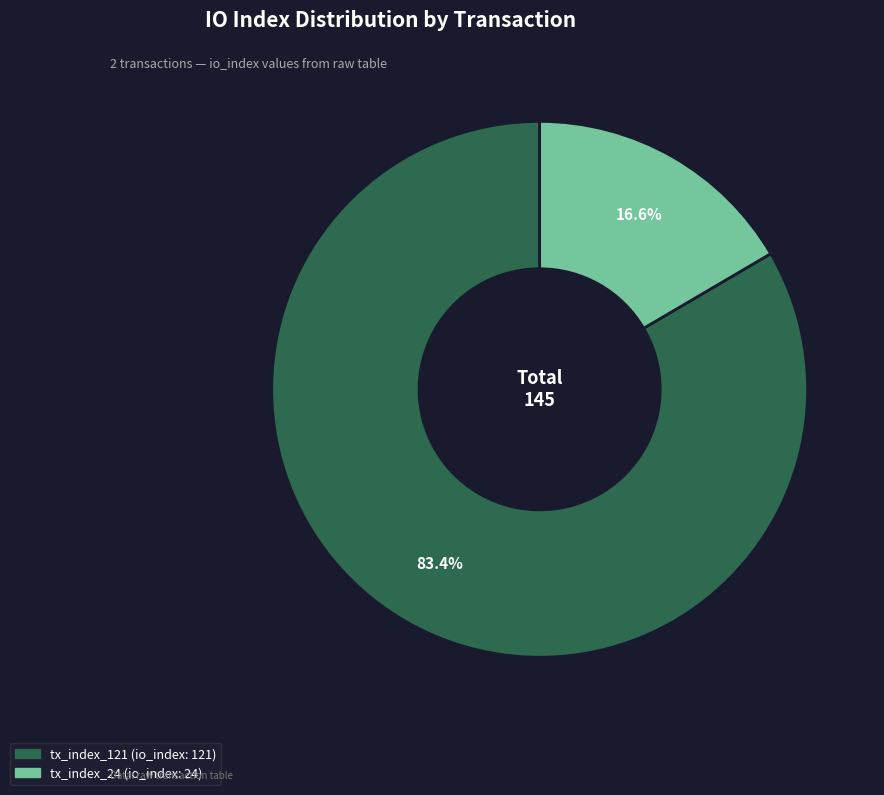

Between tx_index_24 and tx_index_121, which is larger?

tx_index_121